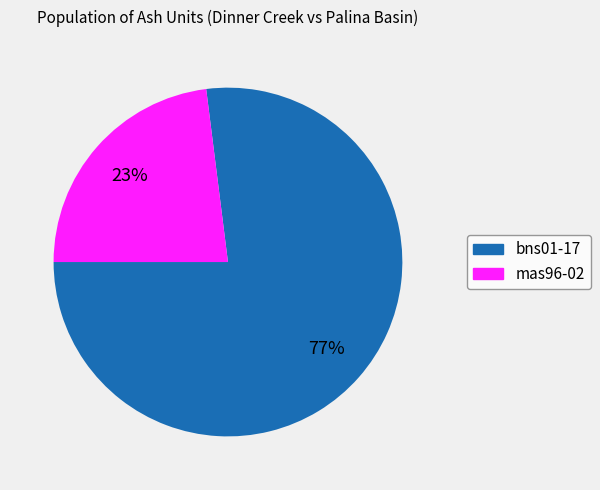

Which slice is the smallest?

mas96-02